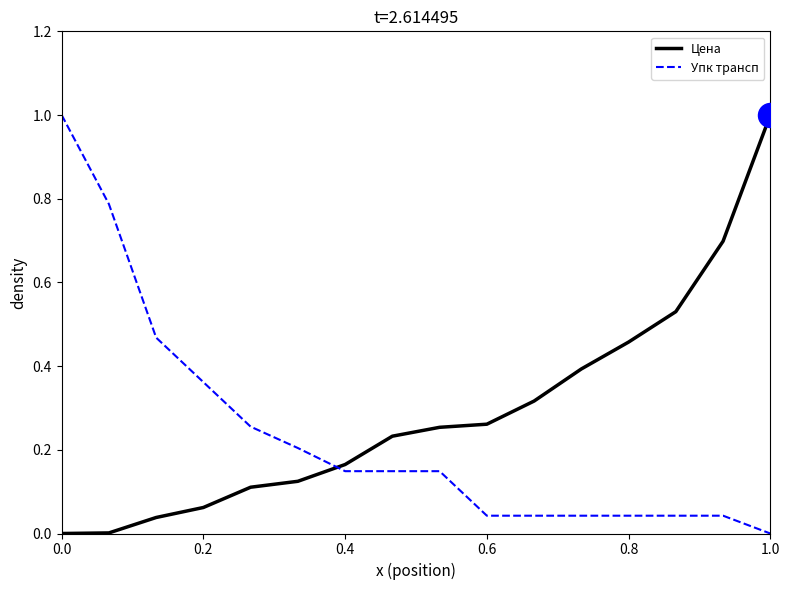

Which series has the largest total across all categories?

Цена